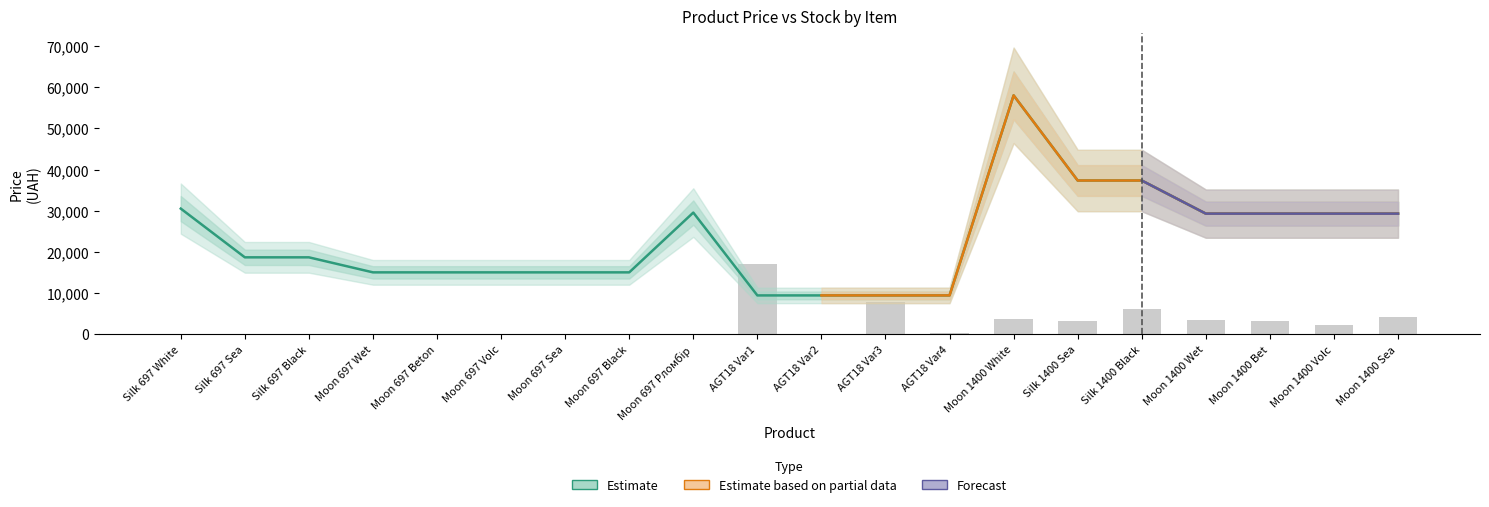

Between Moon 697 Wet and Moon 1400 Bet, which series saw the biggest shift?

Estimate